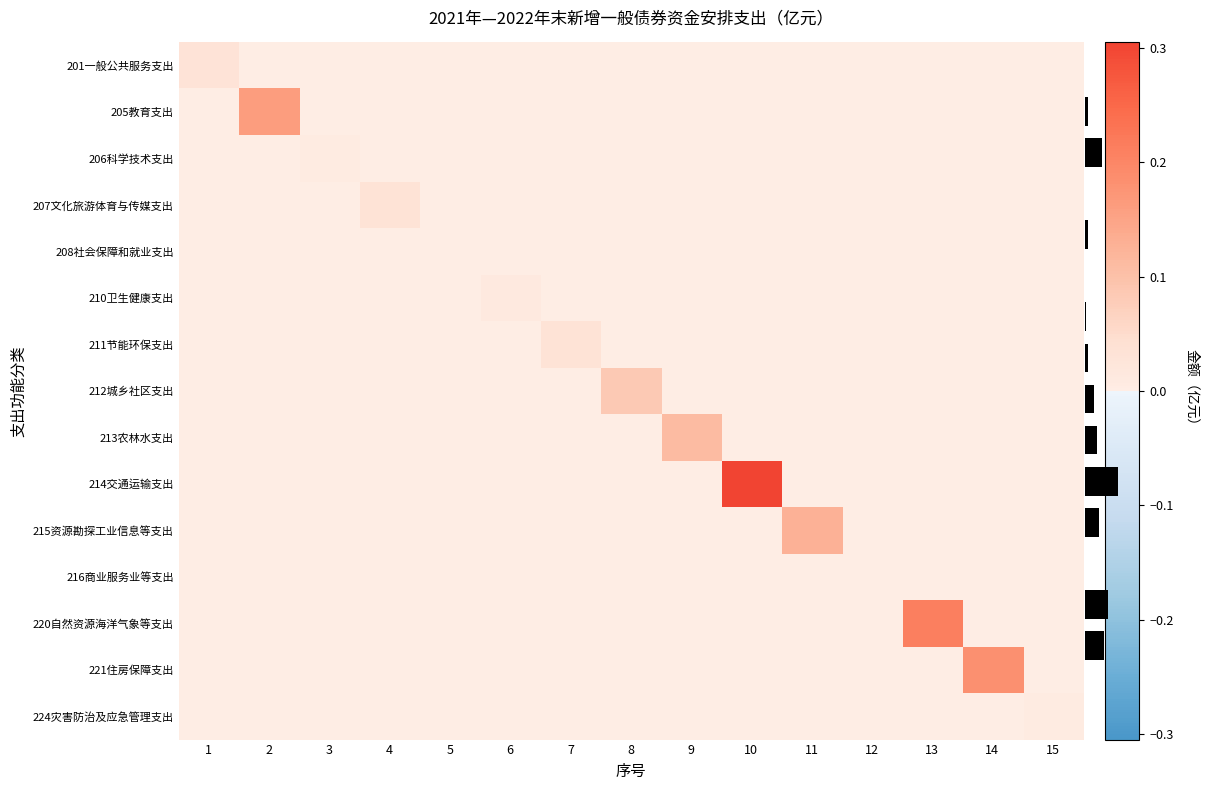

Is it true that 201一般公共服务支出 equals 0.0 at 7?

False